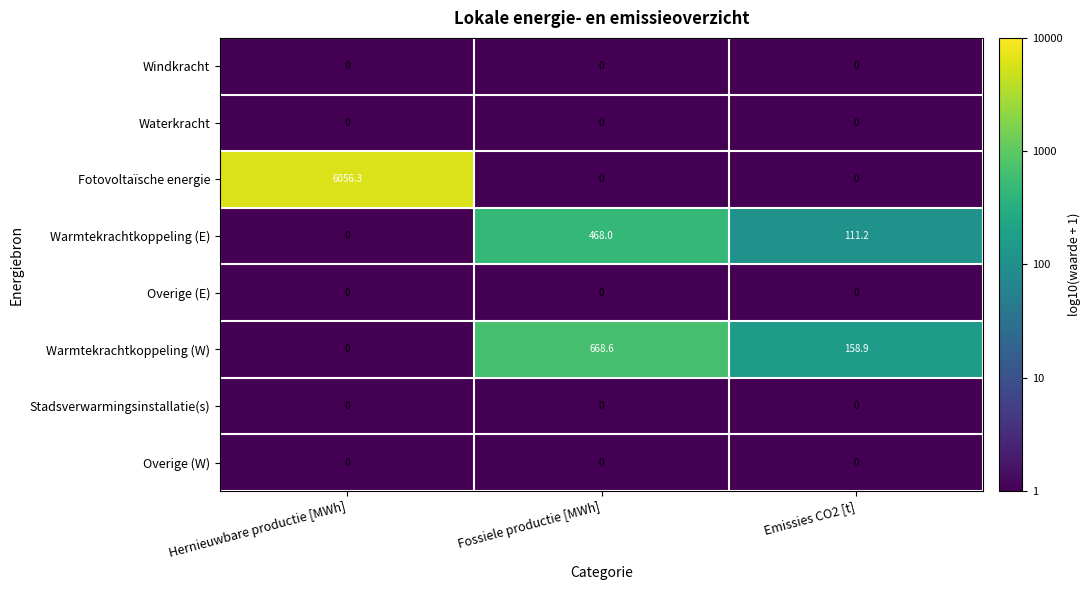

Which series has the largest total across all categories?

Fotovoltaïsche energie